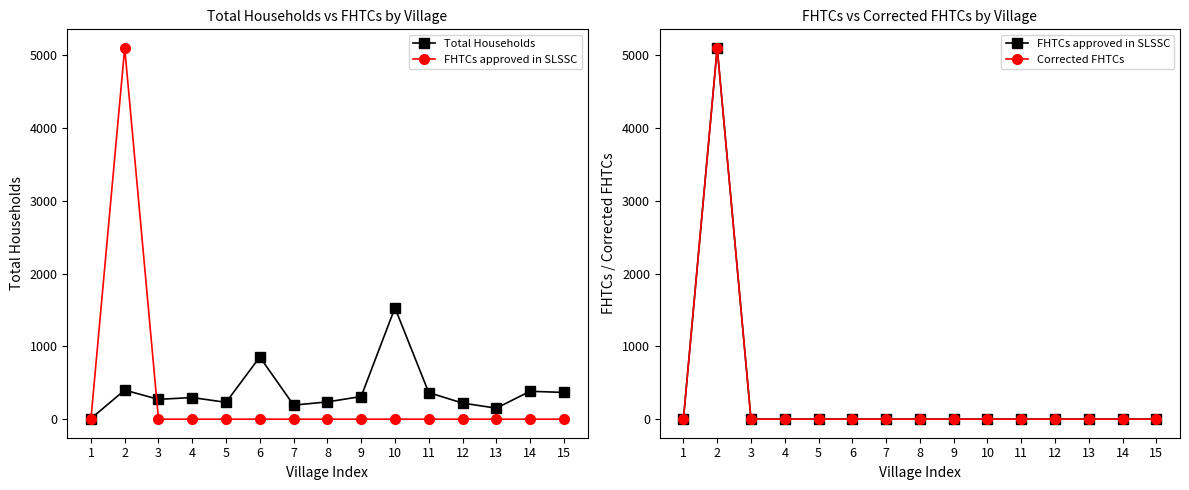

List the labels in order of FHTCs approved in SLSSC value, smallest first.

1, 3, 4, 5, 6, 7, 8, 9, 10, 11, 12, 13, 14, 15, 2